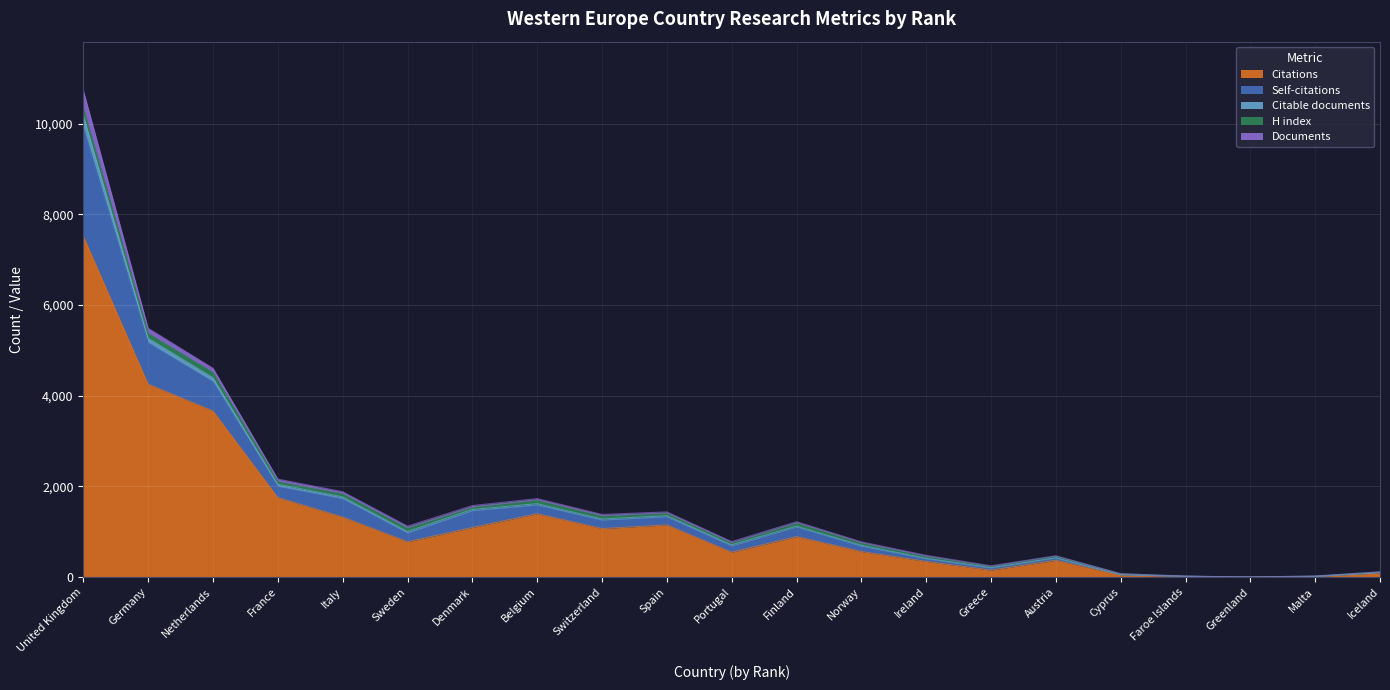

Does the chart display data point markers on the line(s)?

No